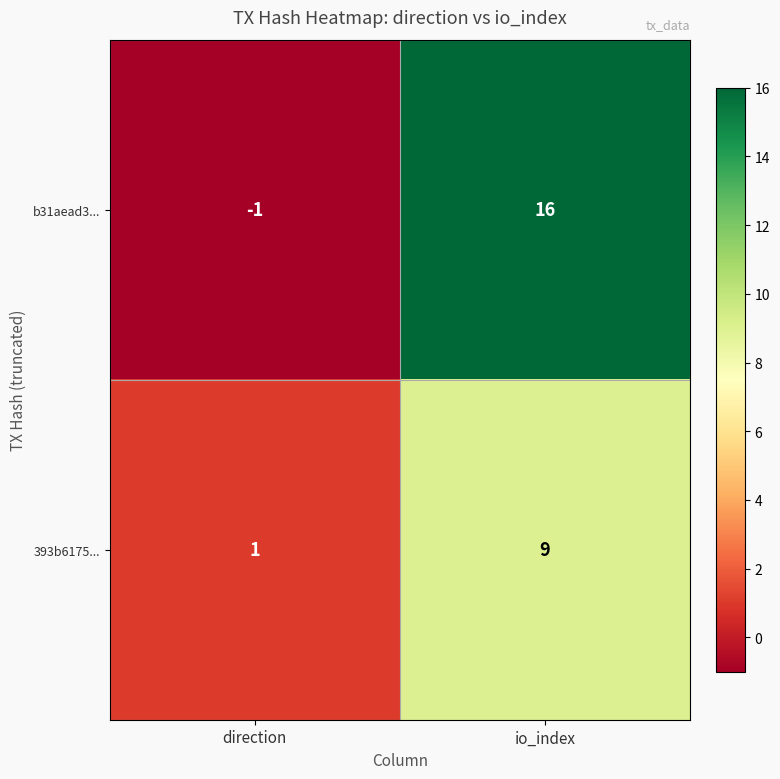

Reading left to right, list all the values displayed in this chart.

b31aead3...: direction=-1	io_index=16
393b6175...: direction=1	io_index=9